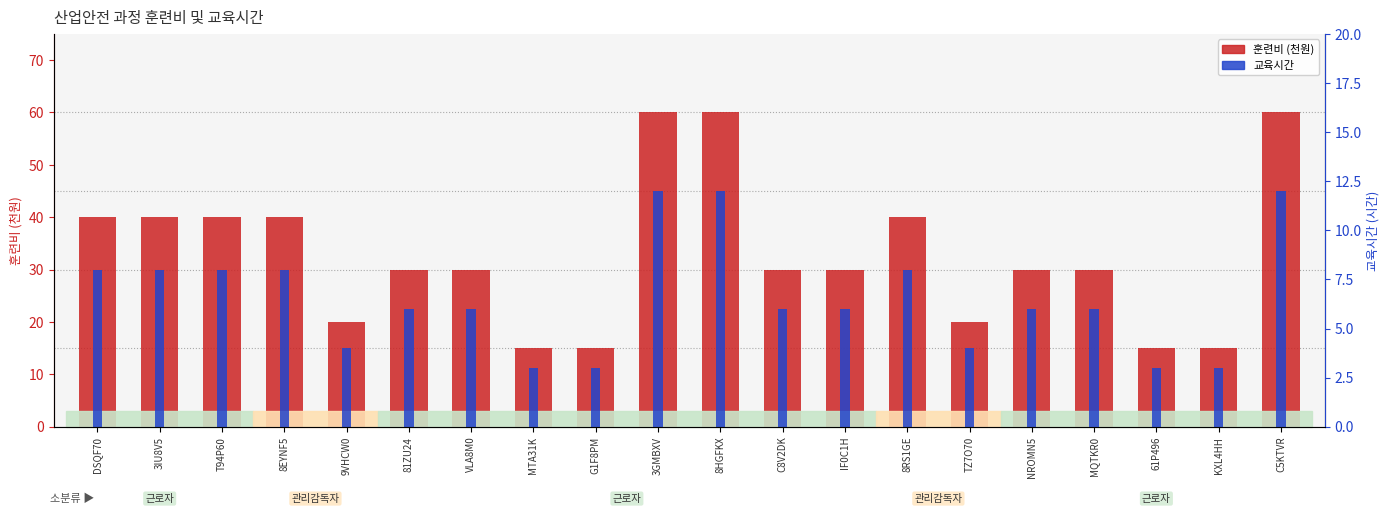

What is the maximum value shown in the chart?

60